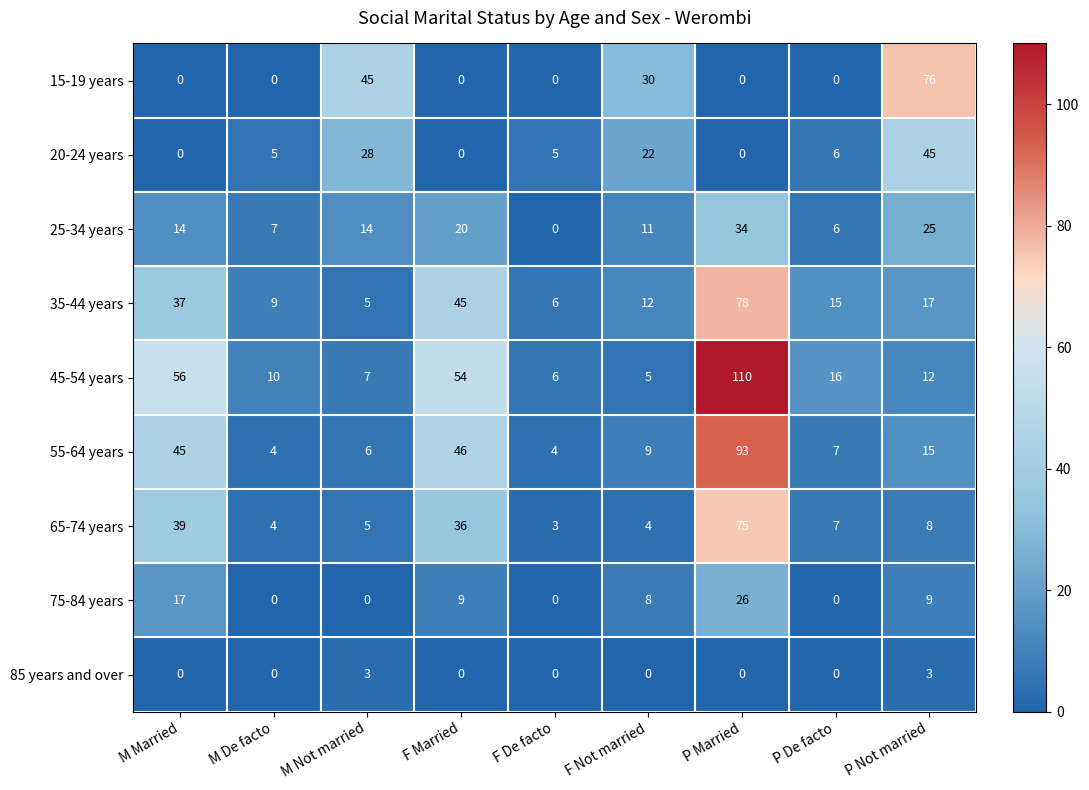

The value of 20-24 years at M Married is 0. True or false?

True